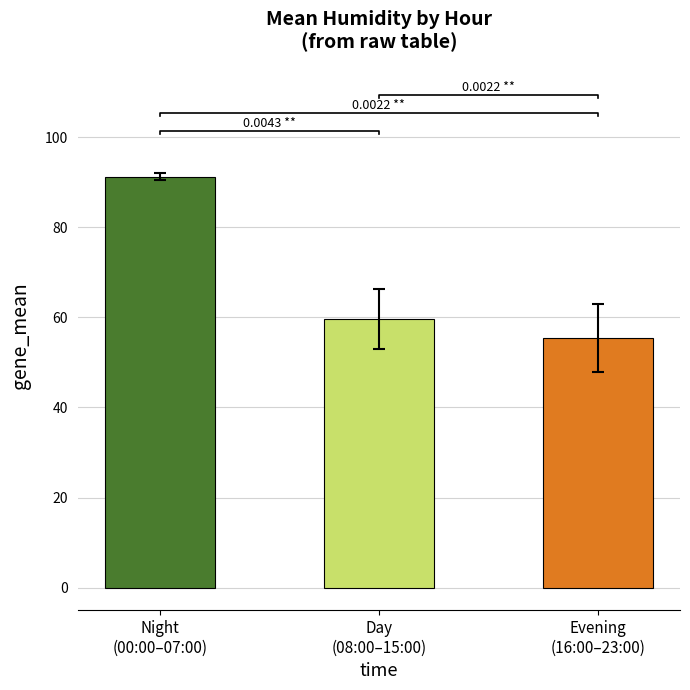

What is the change in value from Night
(00:00–07:00) to Evening
(16:00–23:00)?

-35.9